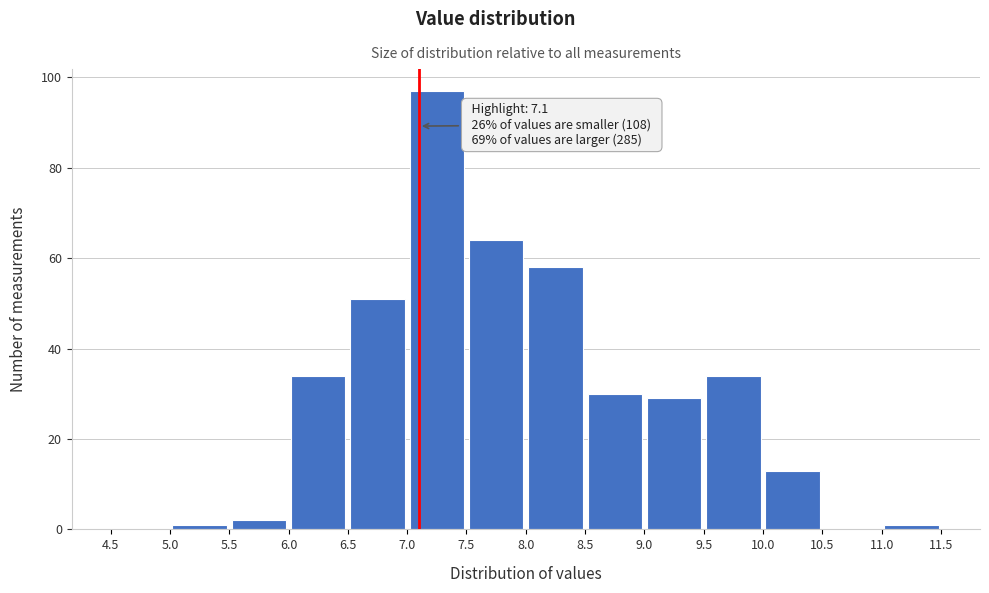

Which range on the x-axis has the tallest bar?

7.0 to 7.5